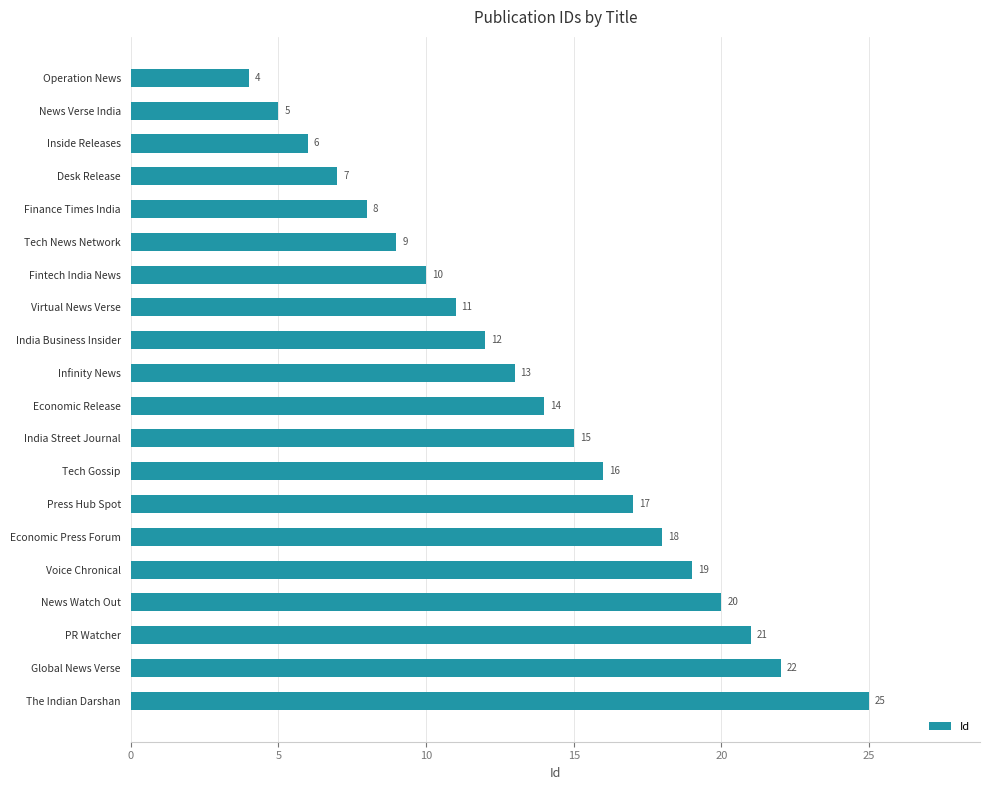

What is the label of the 5th bar from the bottom?

Voice Chronical